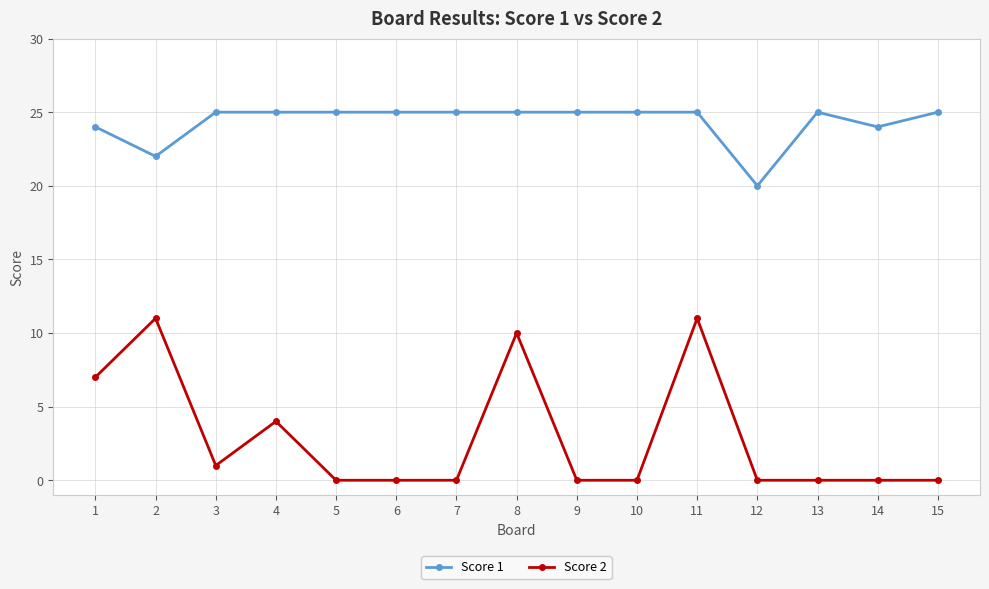

Is this an area chart (filled region under the line)?

No